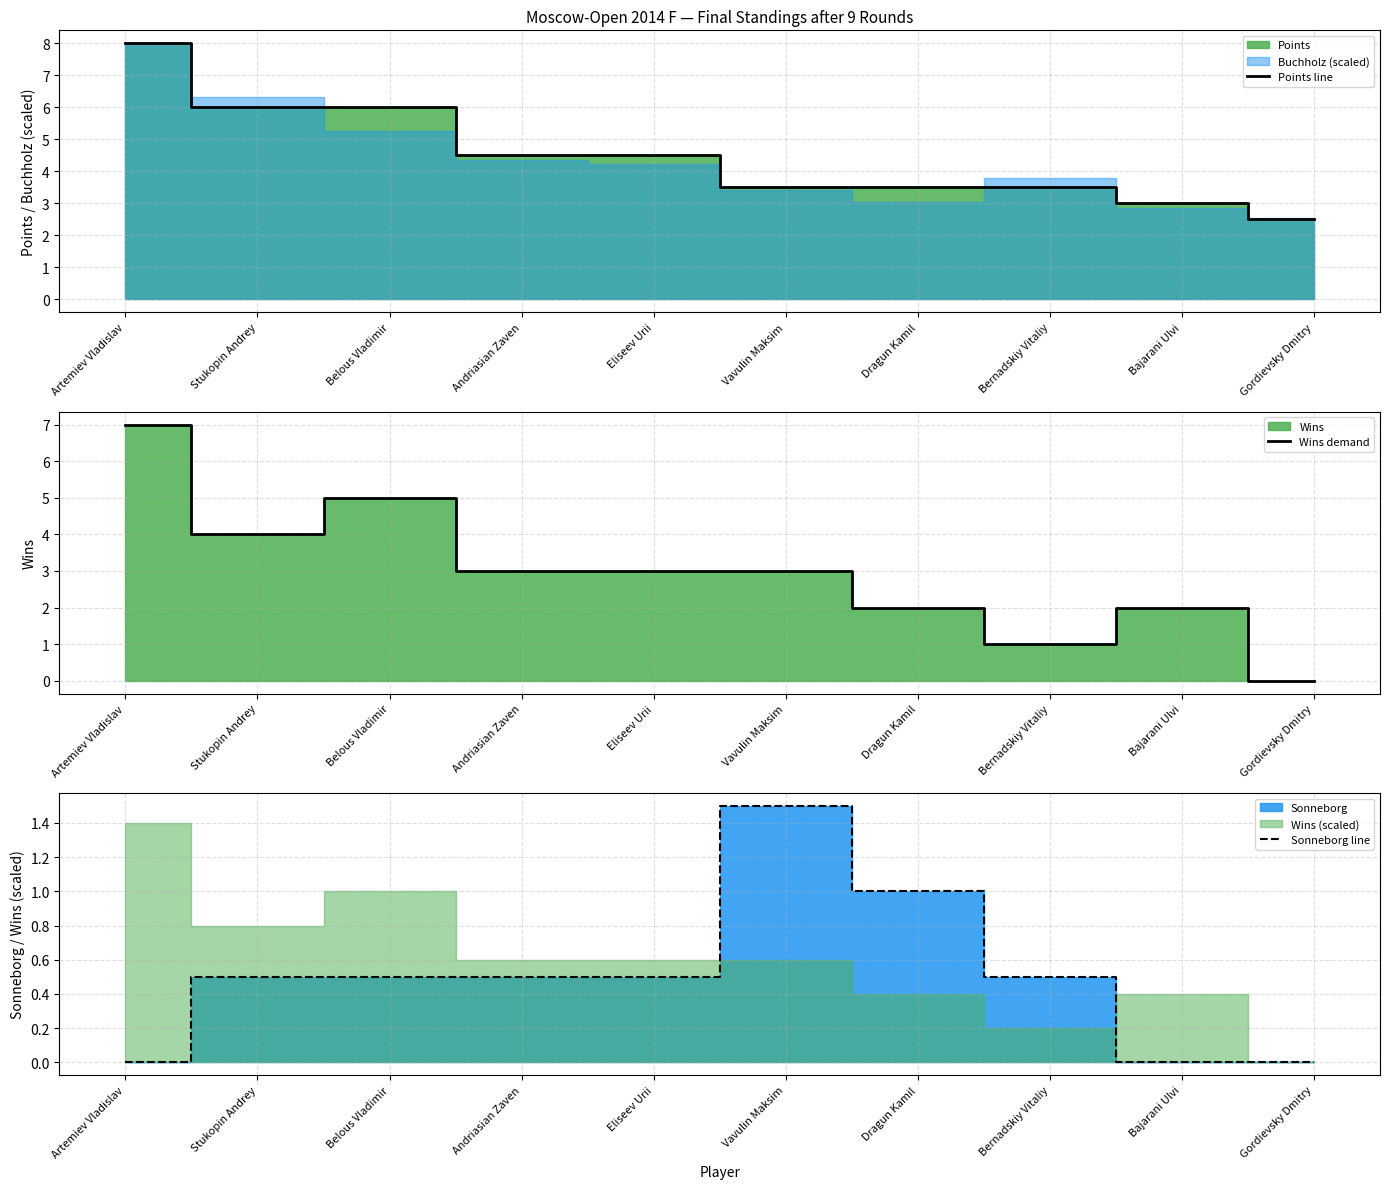

True or false: Points line has more than 2 interior local peaks.

False